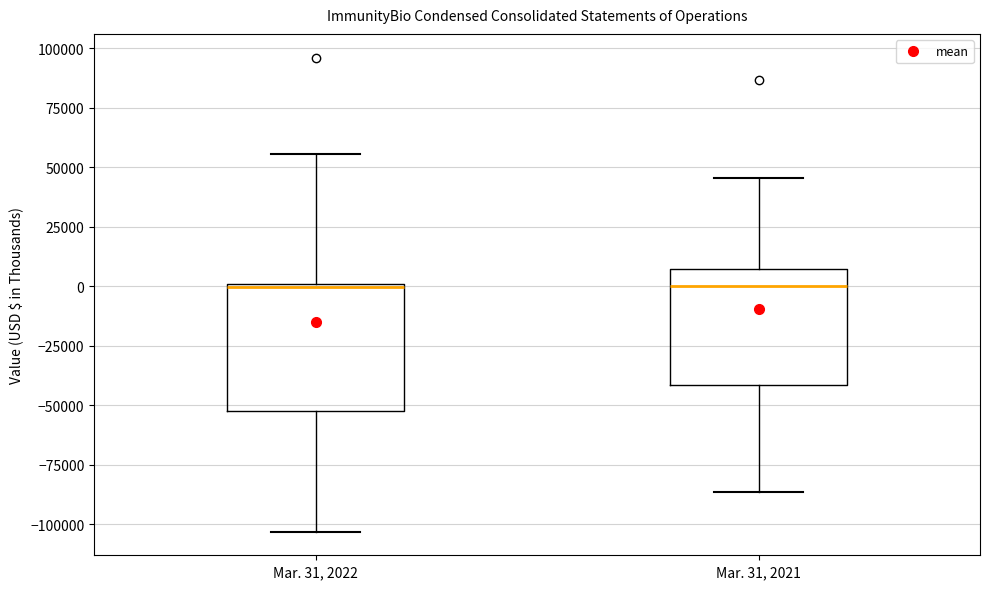

Where is the lower edge of the box for Mar. 31, 2022 on the y-axis? The values are not printed on the chart, so give them approximately, as read against the axis.

-50000